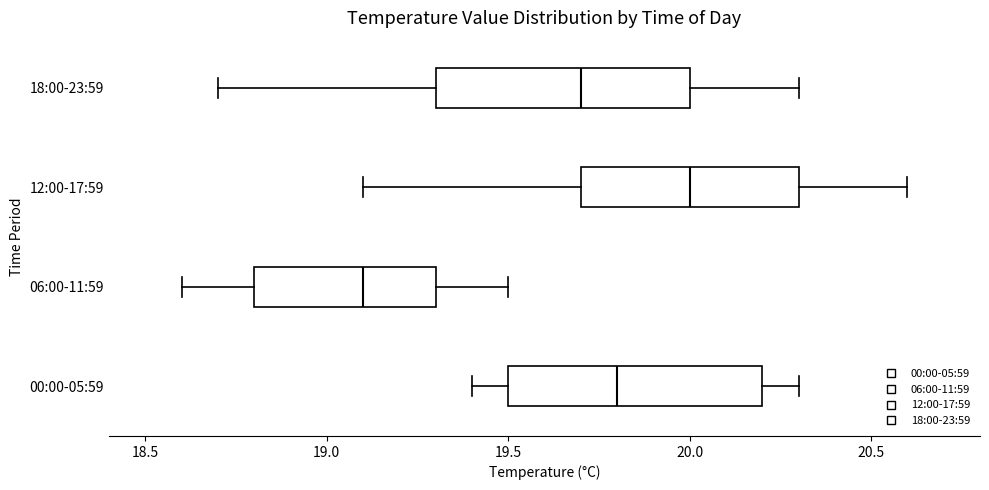

Which box's median line is the furthest to the left?

06:00-11:59